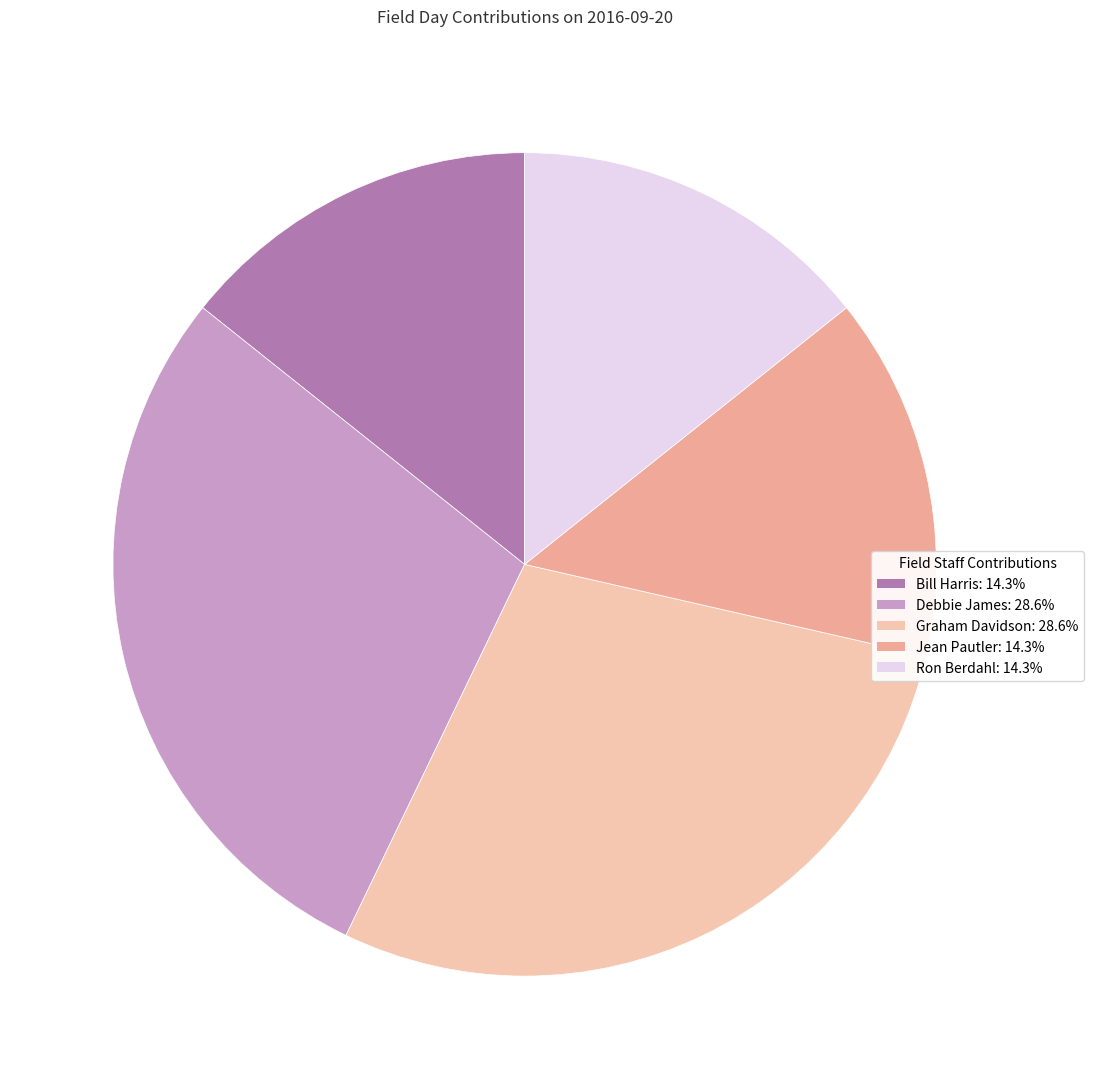

Approximately how many times larger is the value at Bill Harris compared to Graham Davidson?

0.5